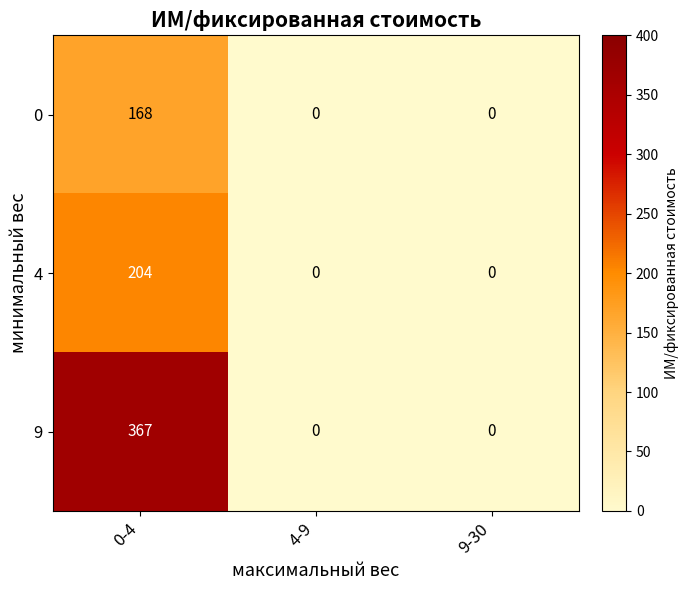

What is the difference between the maximum and second lowest values in the 9 series?

367